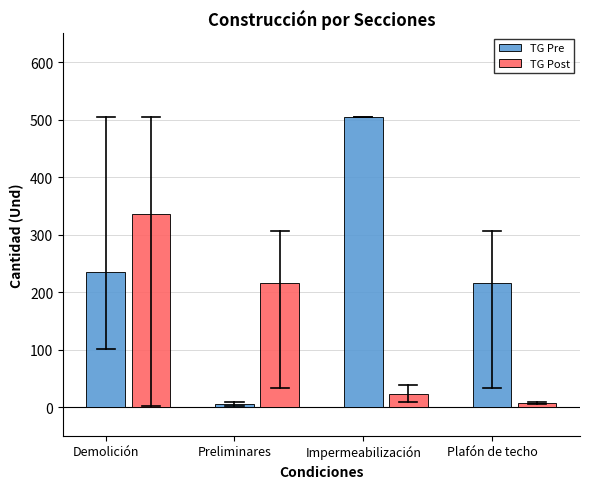

Is it true that TG Post equals 336.3 at Demolición?

True